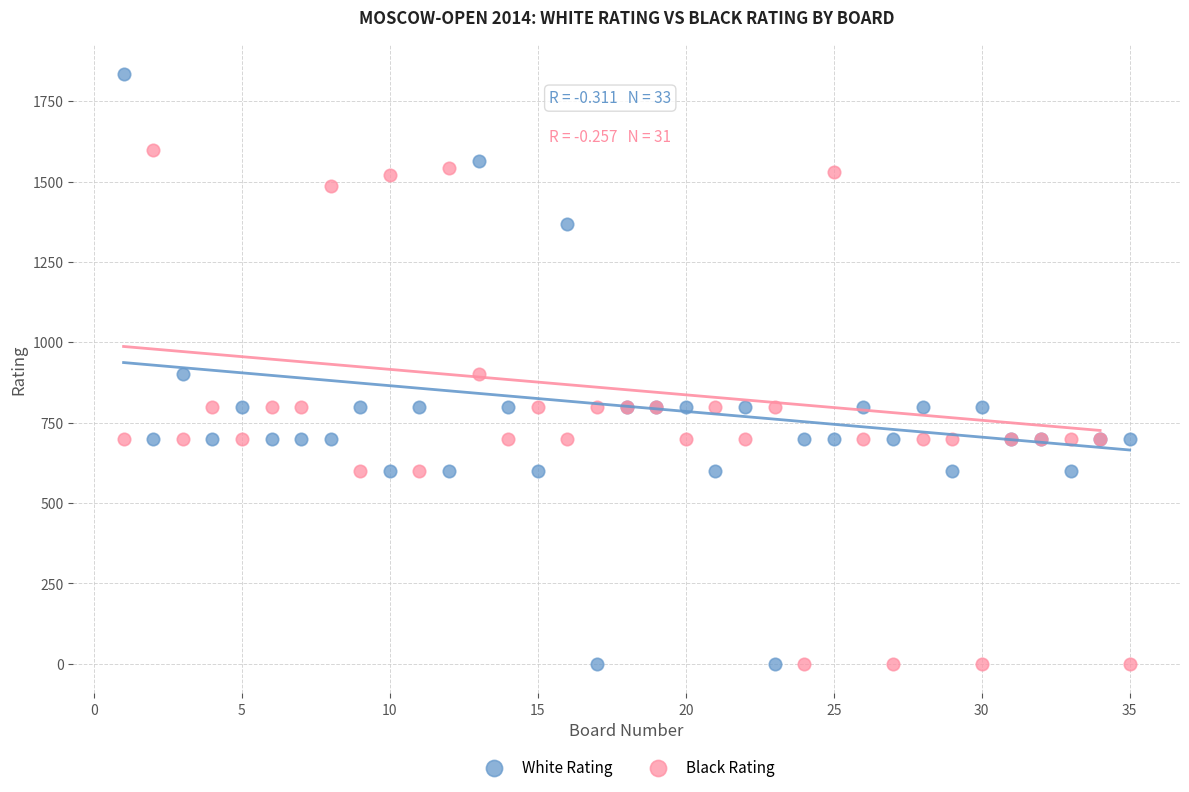

What are all the series names shown in the legend?

White Rating, Black Rating